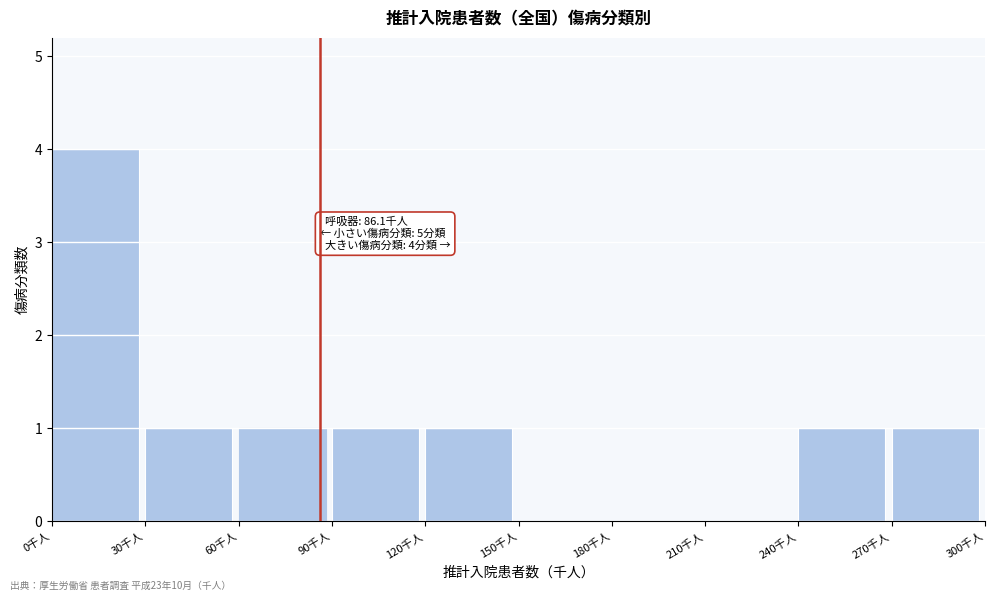

Reading left to right, what are all the values shown in this chart?

0千人=4	30千人=1	60千人=1	90千人=1	120千人=1	150千人=0	180千人=0	210千人=0	240千人=1	270千人=1